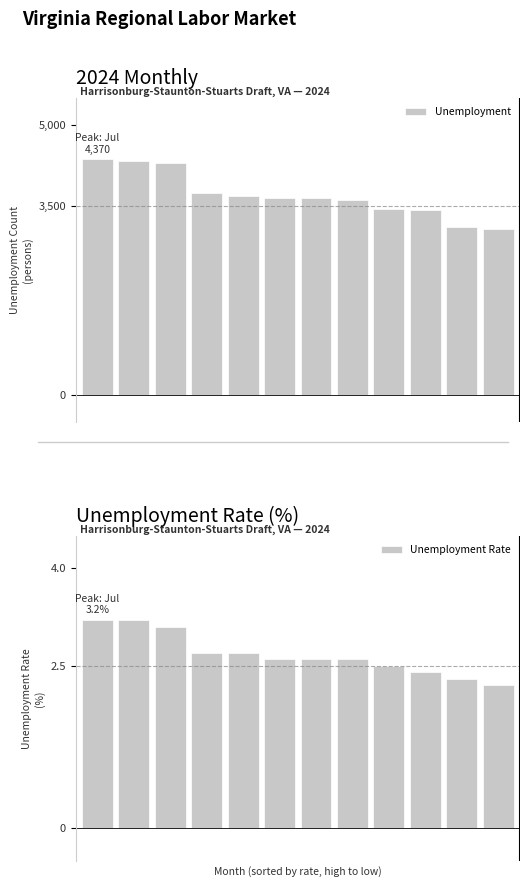

True or false: Unemployment has a value of 1643.9 at 3.

False